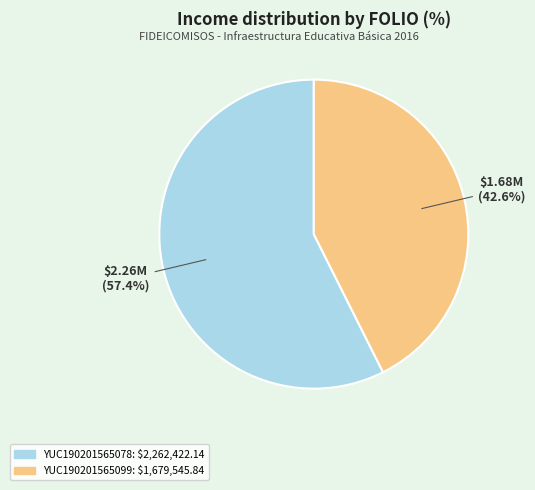

Which category accounts for the majority?

YUC190201565078